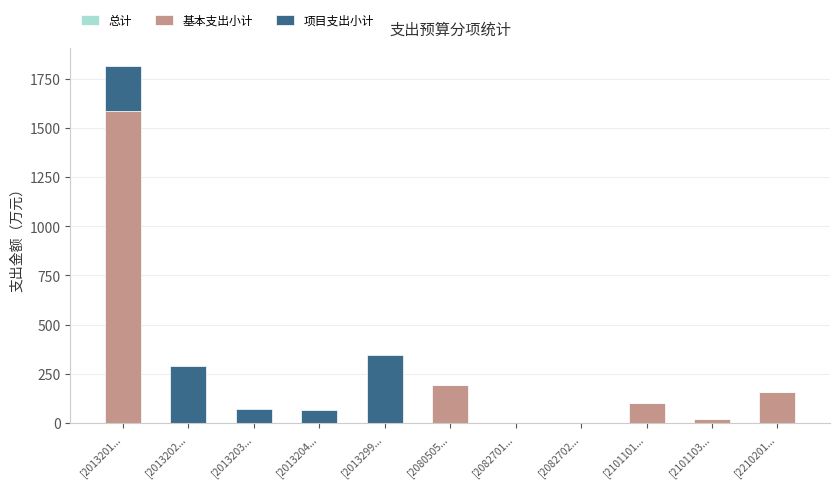

How many distinct data groups are displayed?

3